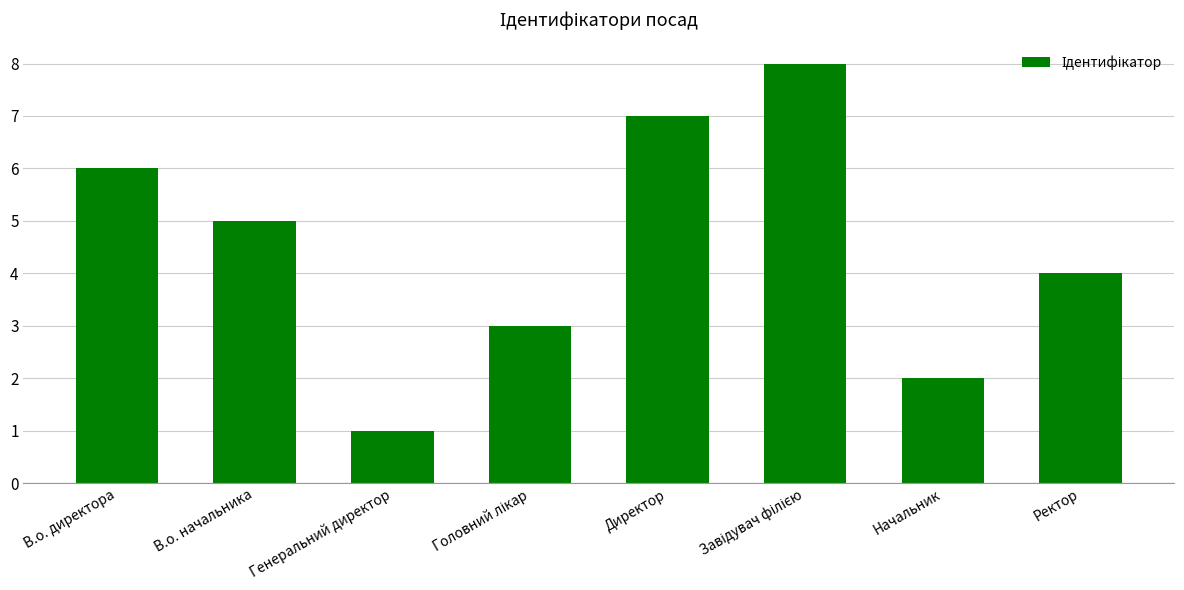

How many distinct data groups are displayed?

1